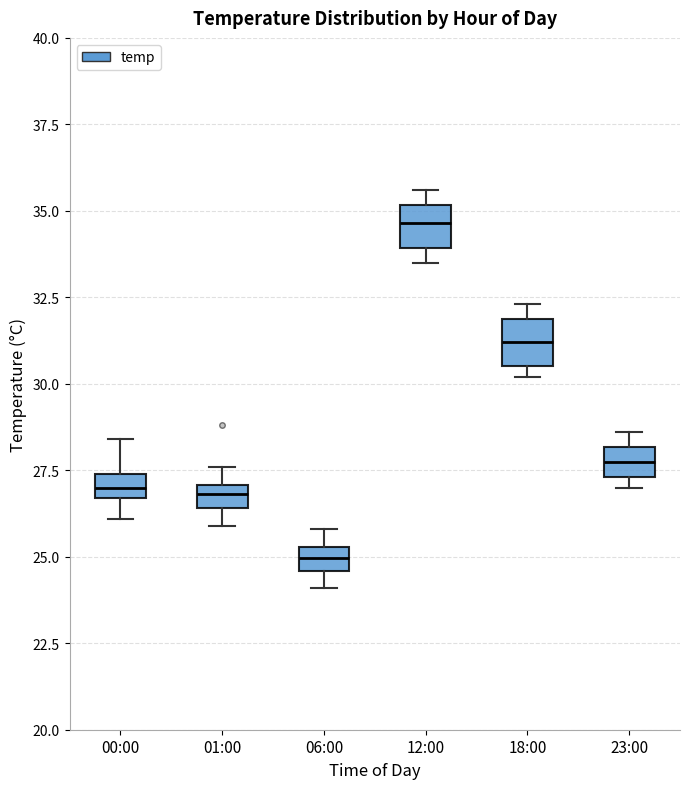

Which box has the highest median line?

12:00